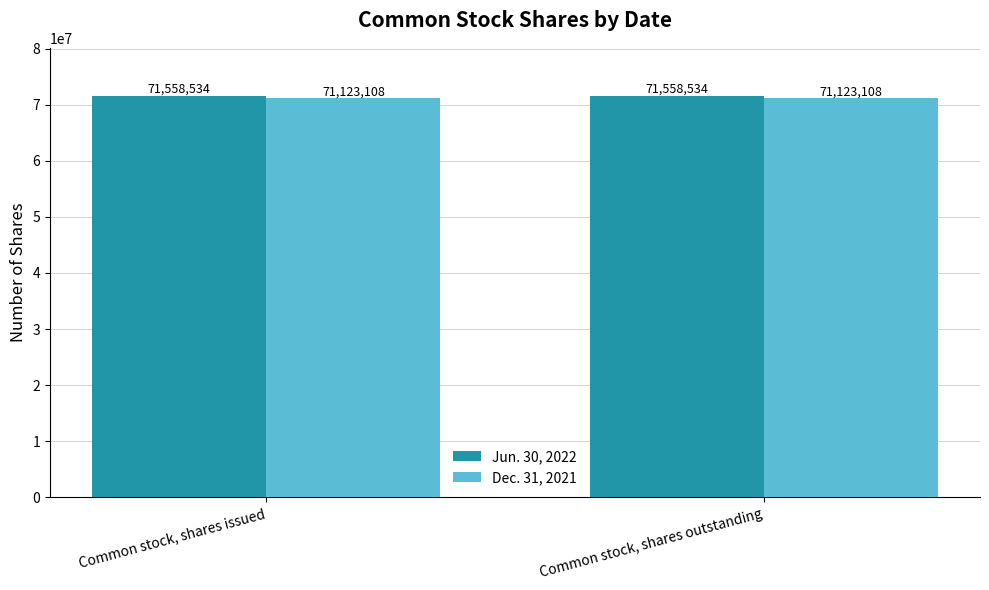

Is it true that Jun. 30, 2022 equals 71558534 at Common stock, shares issued?

True